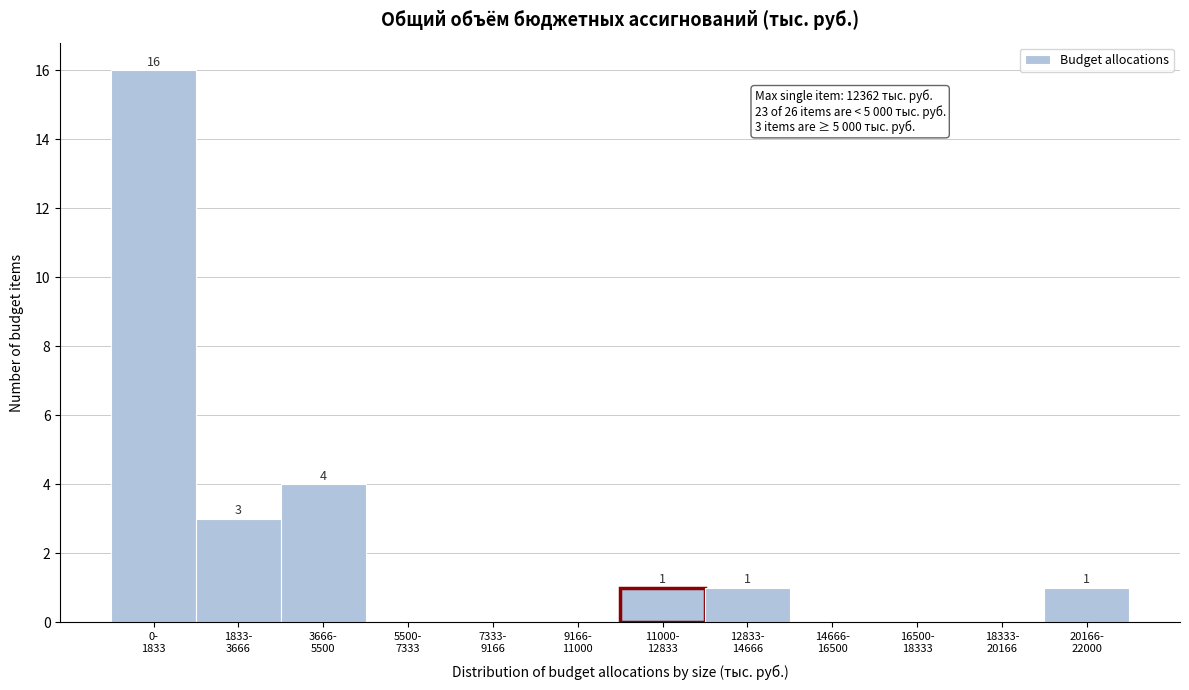

What is the sum of all values?

26